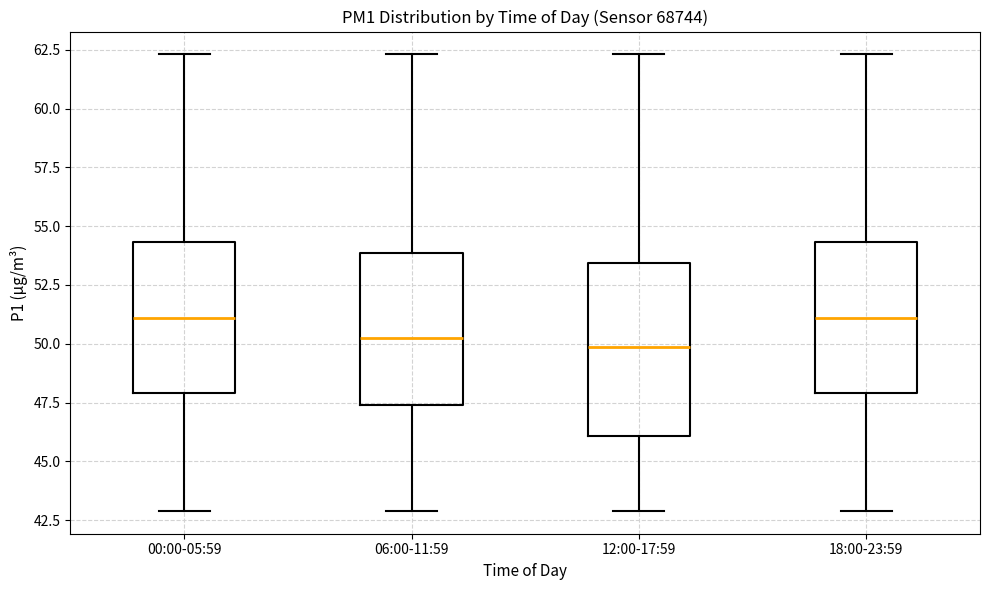

Reading left to right, read every box against the y-axis: the position of its median line, the range the box covers, and the ends of its whiskers. The values are not printed on the chart, so give them approximately, as read against the axis.

00:00-05:59: median 51.0, box 48.0 to 54.5, whiskers 43.0 to 62.5
06:00-11:59: median 50.5, box 47.5 to 54.0, whiskers 43.0 to 62.5
12:00-17:59: median 50.0, box 46.0 to 53.5, whiskers 43.0 to 62.5
18:00-23:59: median 51.0, box 48.0 to 54.5, whiskers 43.0 to 62.5